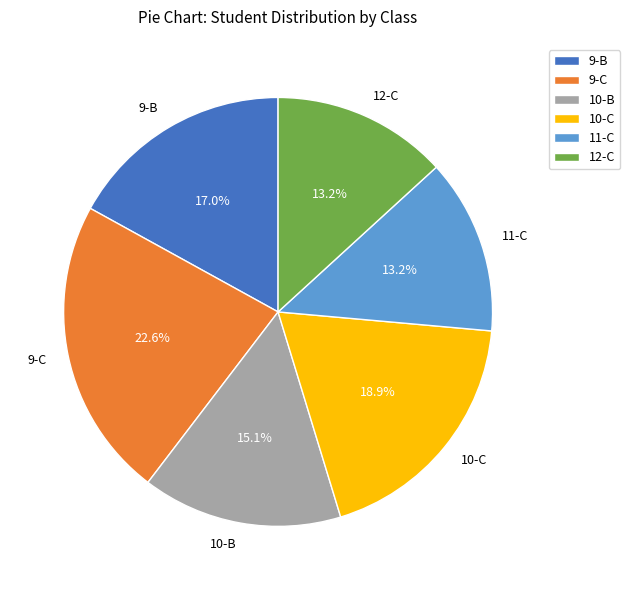

True or false: 9-C accounts for 38% of the total.

False